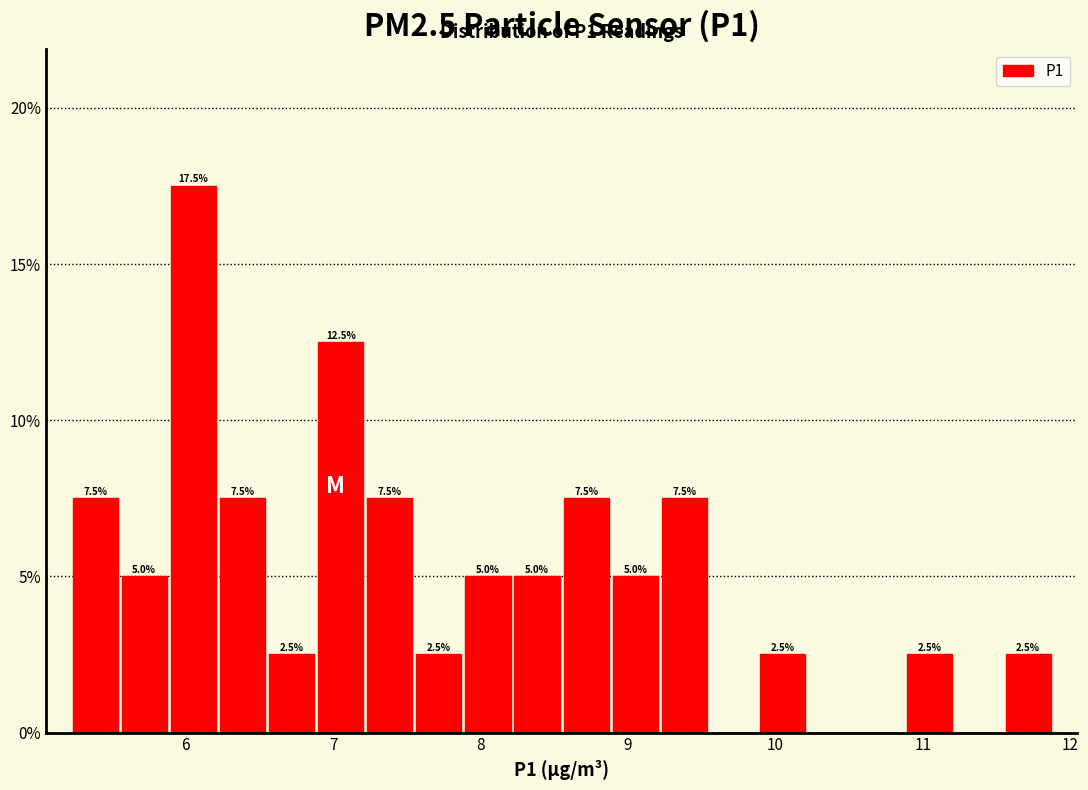

Around what value on the x-axis is the tallest bar? Give the approximate position of its centre, as read against the axis.

6.1